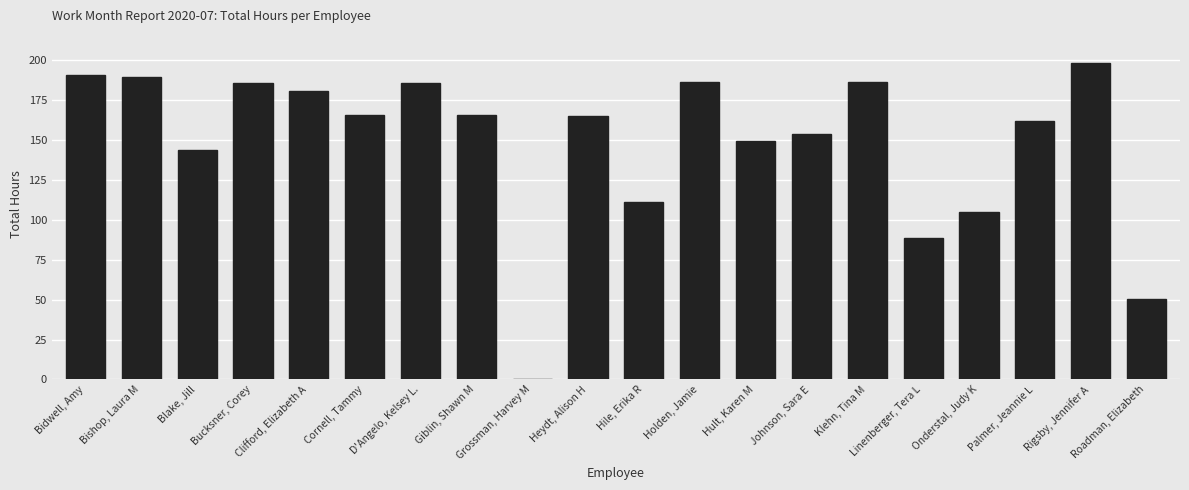

The chart shows a value of 0.0 at Grossman, Harvey M. True or false?

True